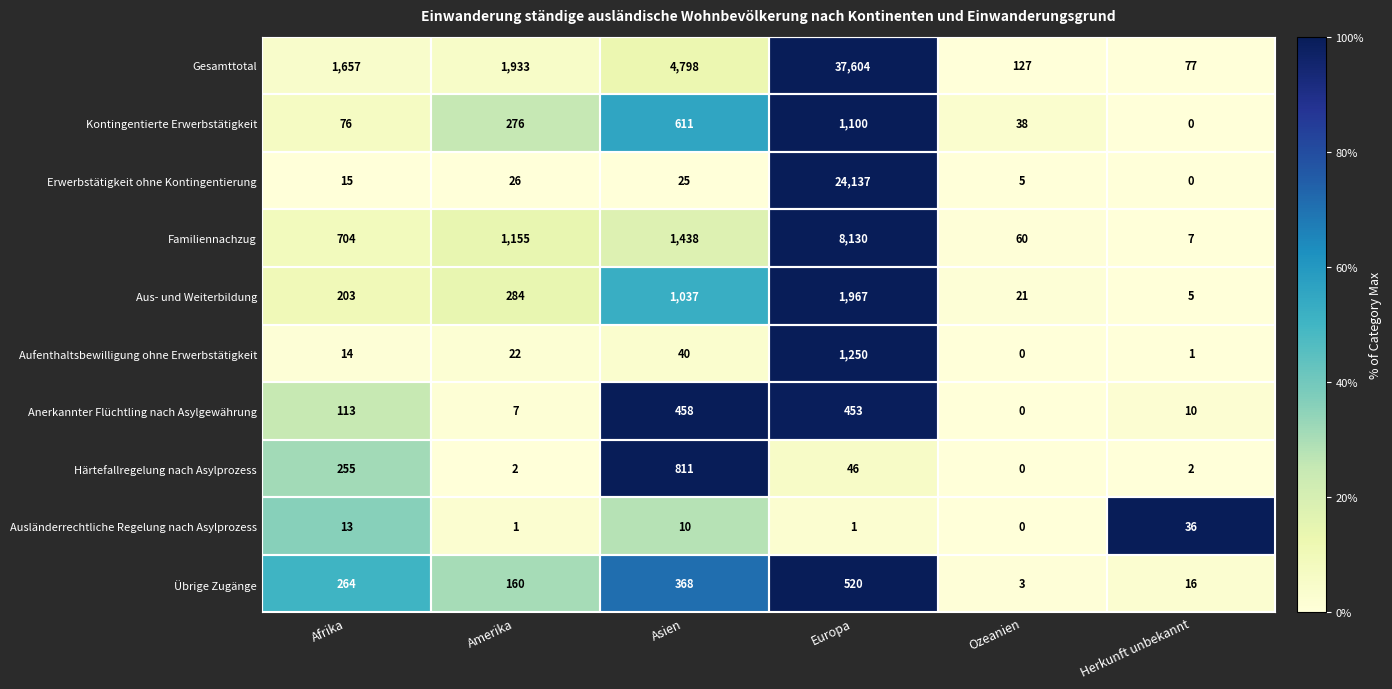

Which series has the largest total across all categories?

Gesamttotal